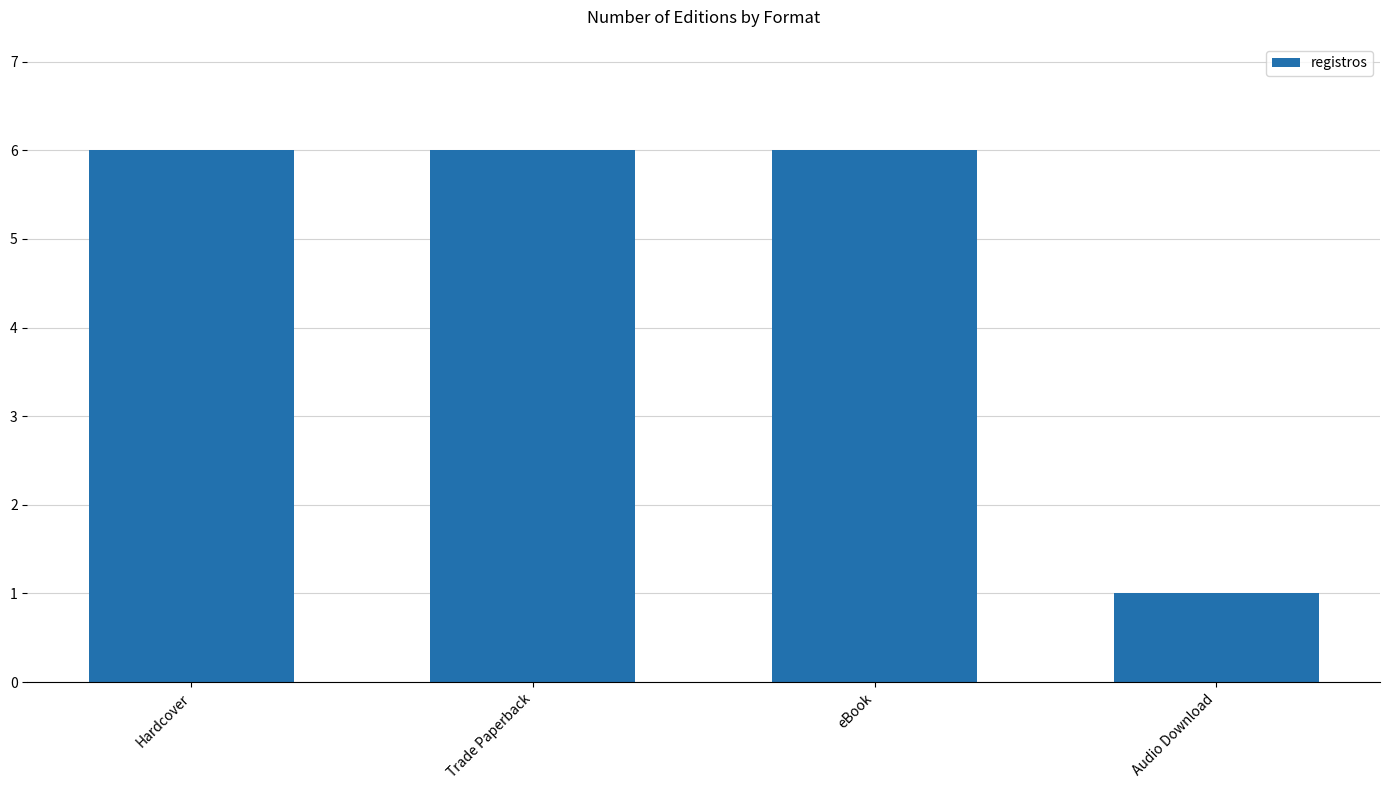

What is the maximum value shown in the chart?

6